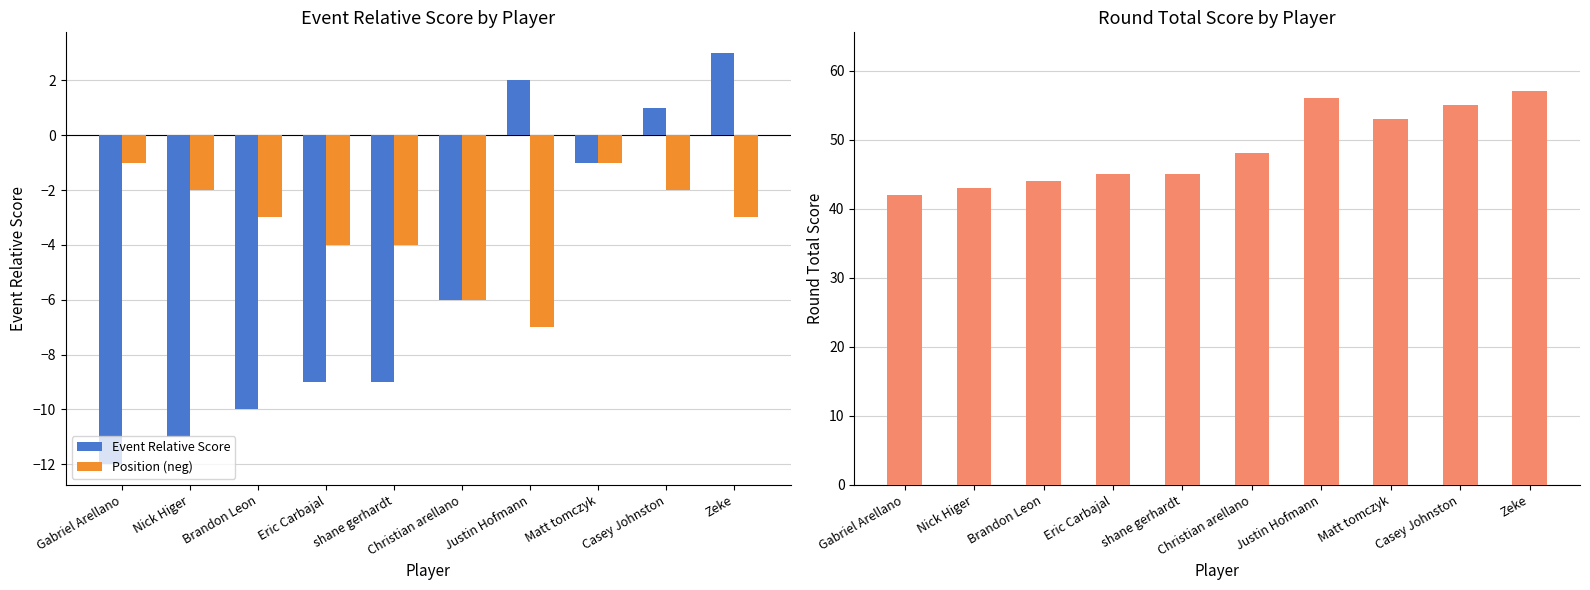

At which label does Event Relative Score reach its peak?

Zeke